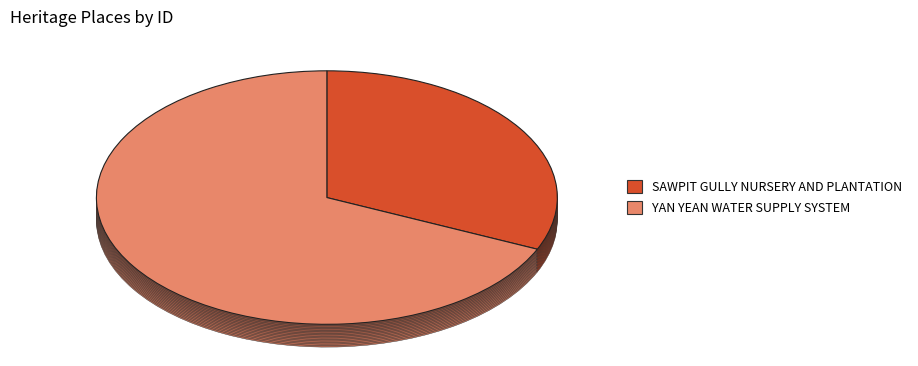

Is there any slice that represents more than half of the pie?

Yes